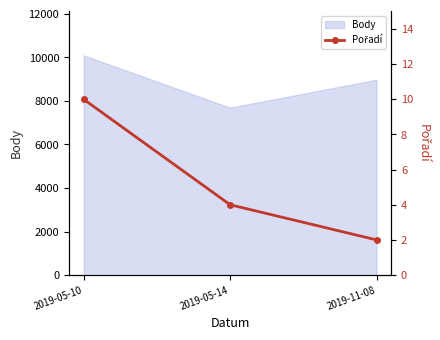

The value of Body at 2019-05-10 is 10095. True or false?

True